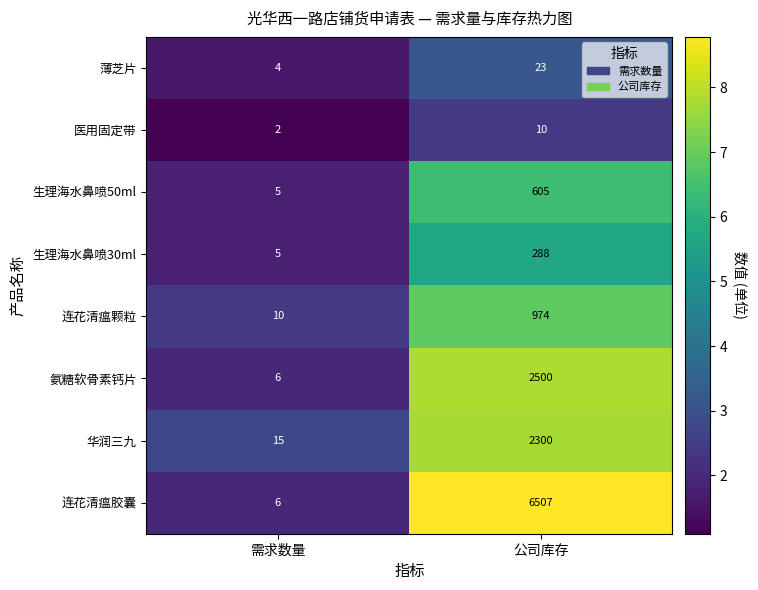

Which series has the largest total across all categories?

连花清瘟胶囊